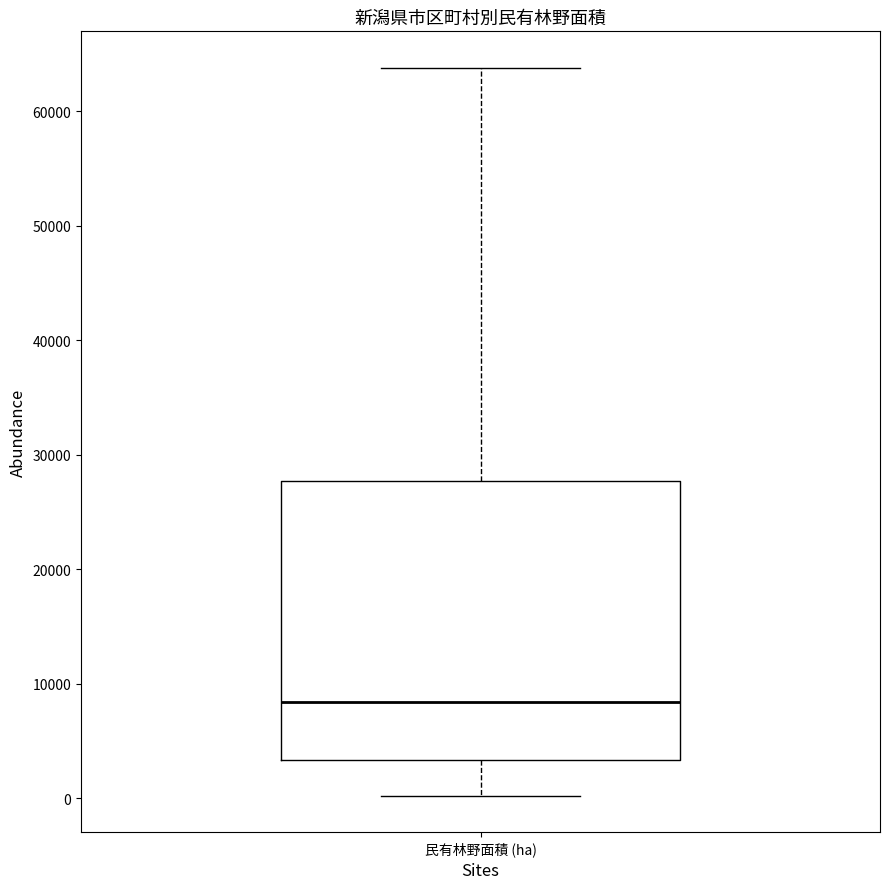

Transcribe this box plot: give where the median line is, the range the box spans, and where the two whiskers end, as read against the y-axis. The values are not printed on the chart, so give them approximately, as read against the axis.

median 8000, box 3000 to 28000, whiskers 0 to 64000